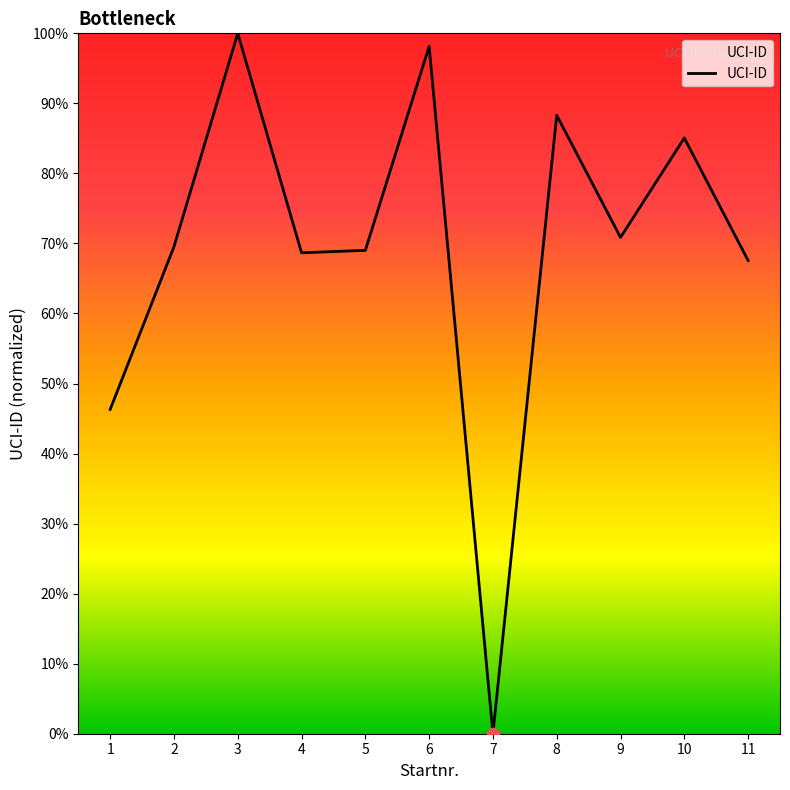

What is the change in value from 3 to 10?

-14.9